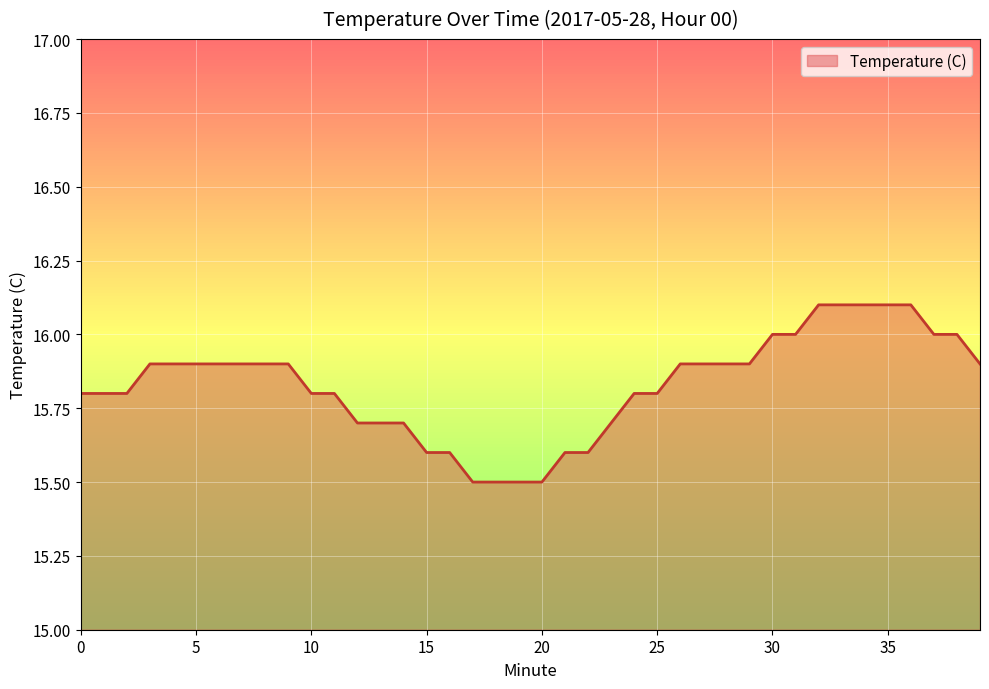

What is the difference between the maximum and minimum values?

0.6